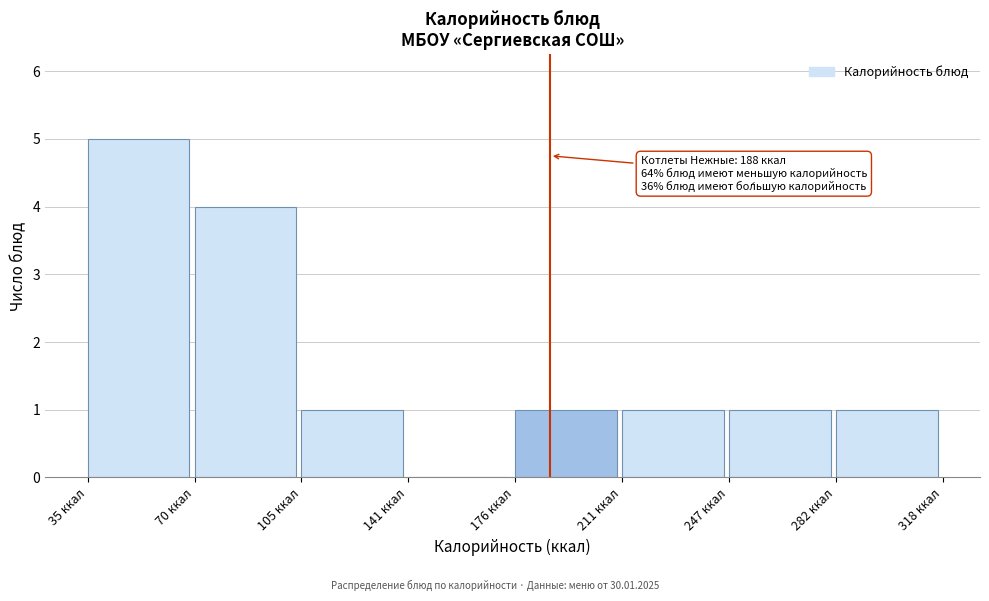

Over which range of the x-axis is the bar tallest?

35 to 70